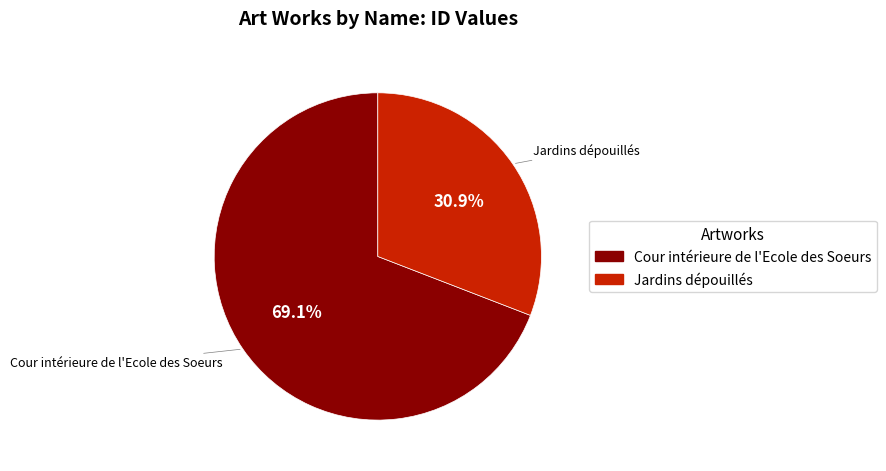

What is the ratio of the value at Jardins dépouillés to the value at Cour intérieure de l'Ecole des Soeurs?

0.4